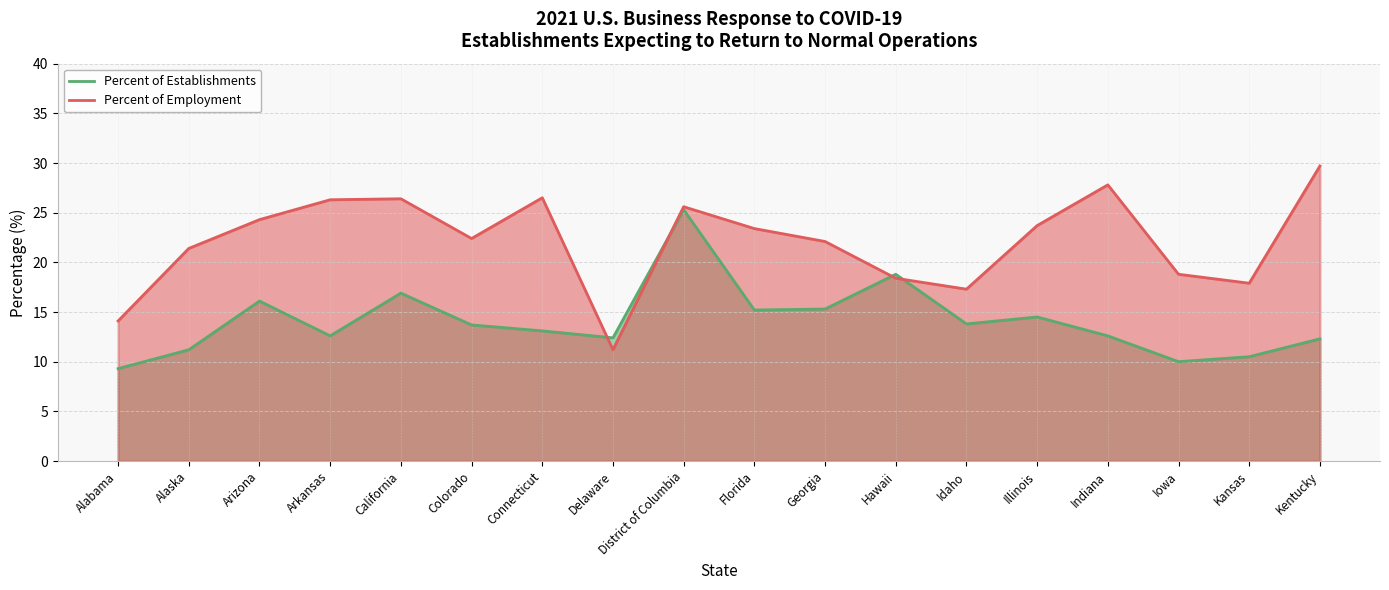

What are all the series names shown in the legend?

Percent of Establishments, Percent of Employment